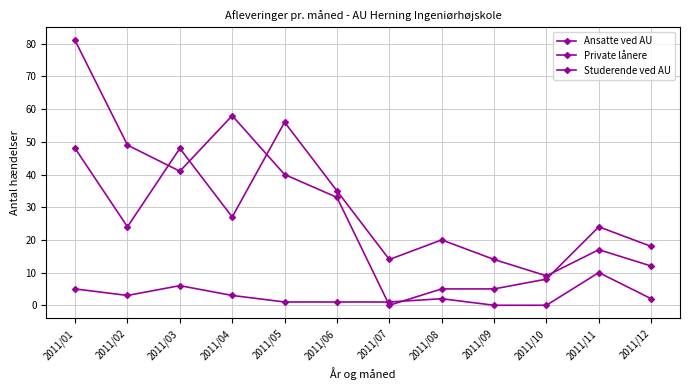

The Studerende ved AU series shows 56 at 2011/01. True or false?

False